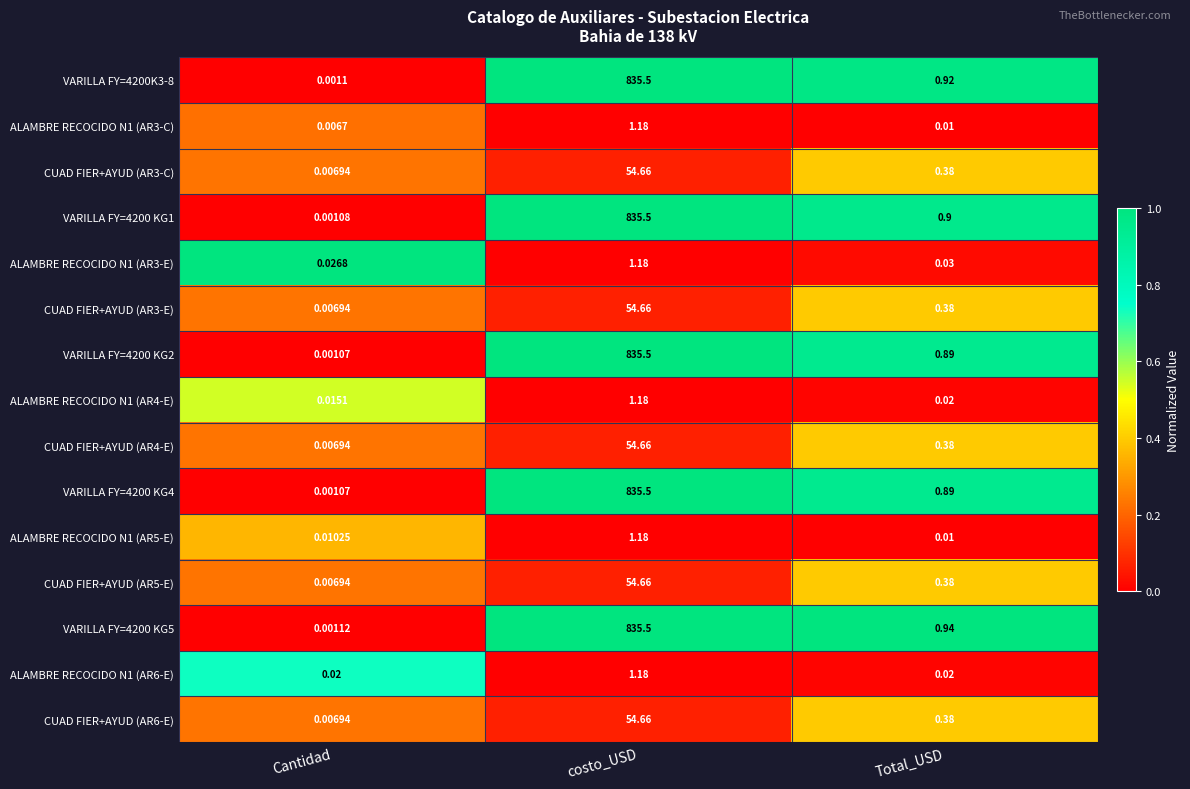

What is the maximum value shown in the chart?

835.5